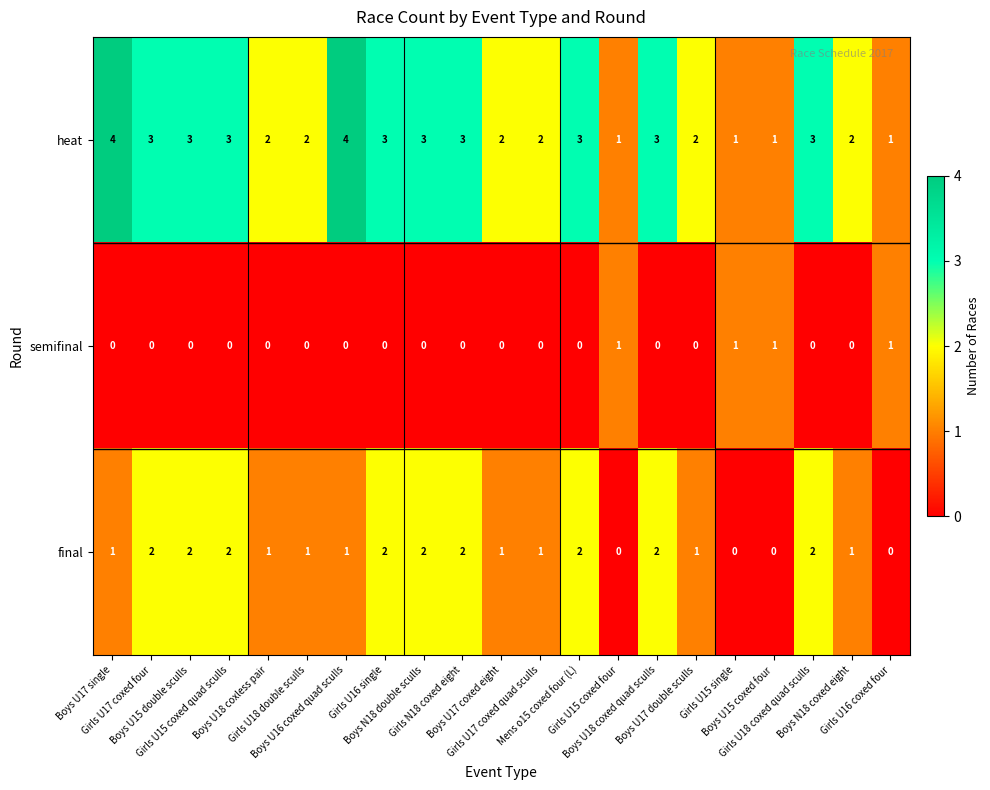

Which series has the widest spread of values?

heat